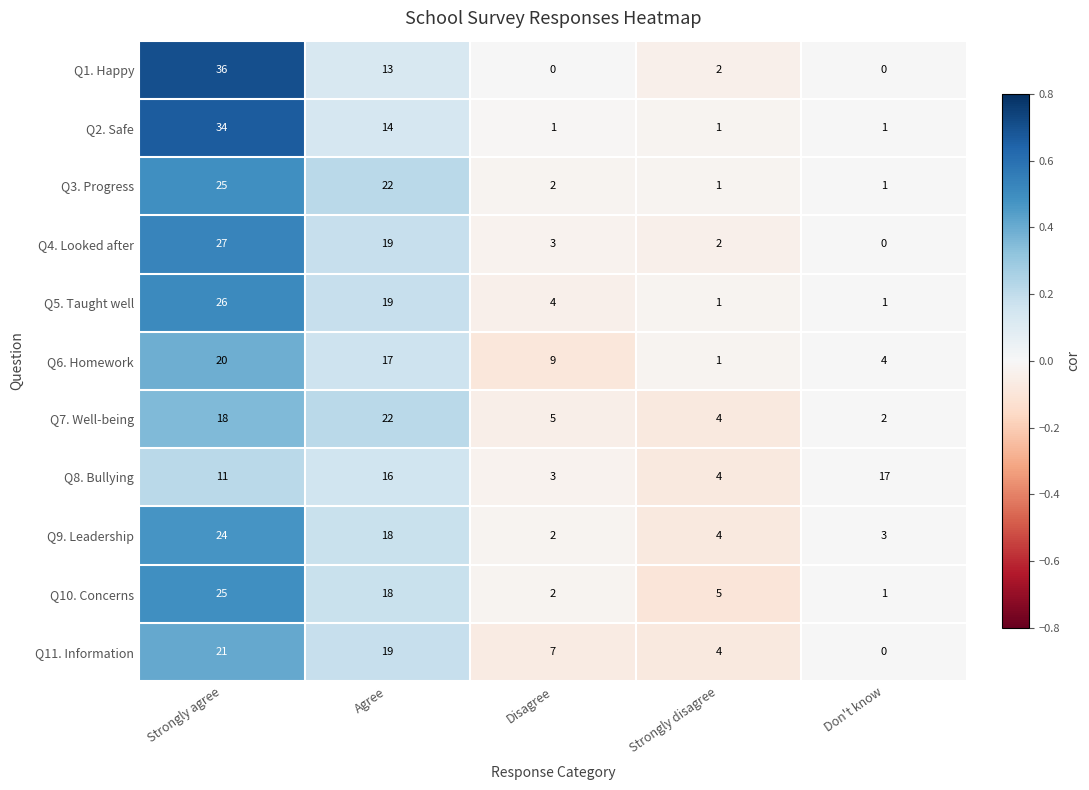

Which series has the largest range (max minus min)?

Q1. Happy